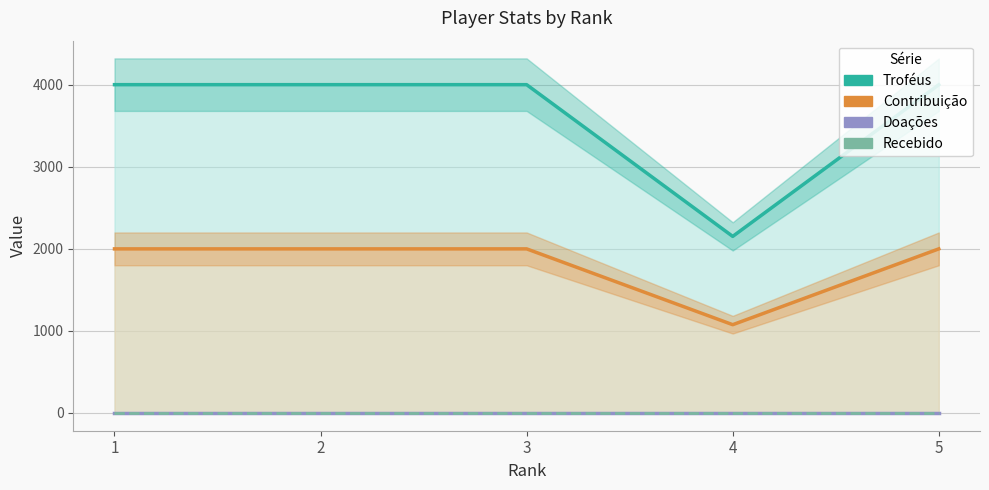

Does the chart display data point markers on the line(s)?

No